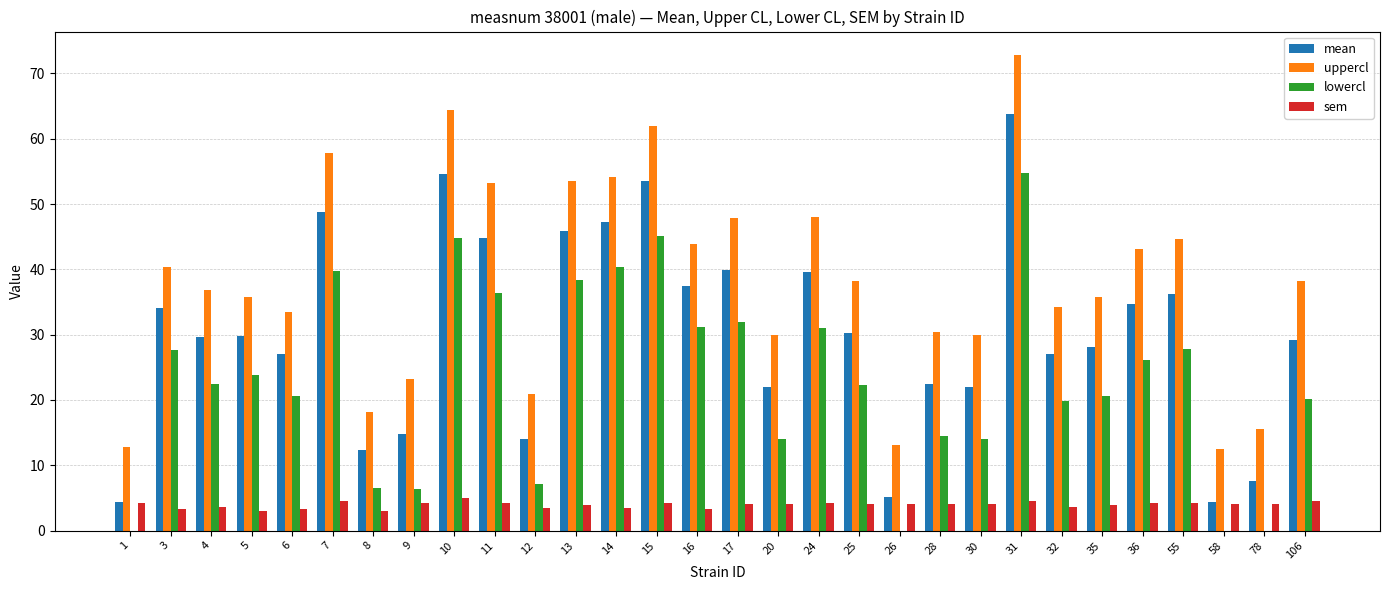

Which series changed the most between 20 and 35?

lowercl